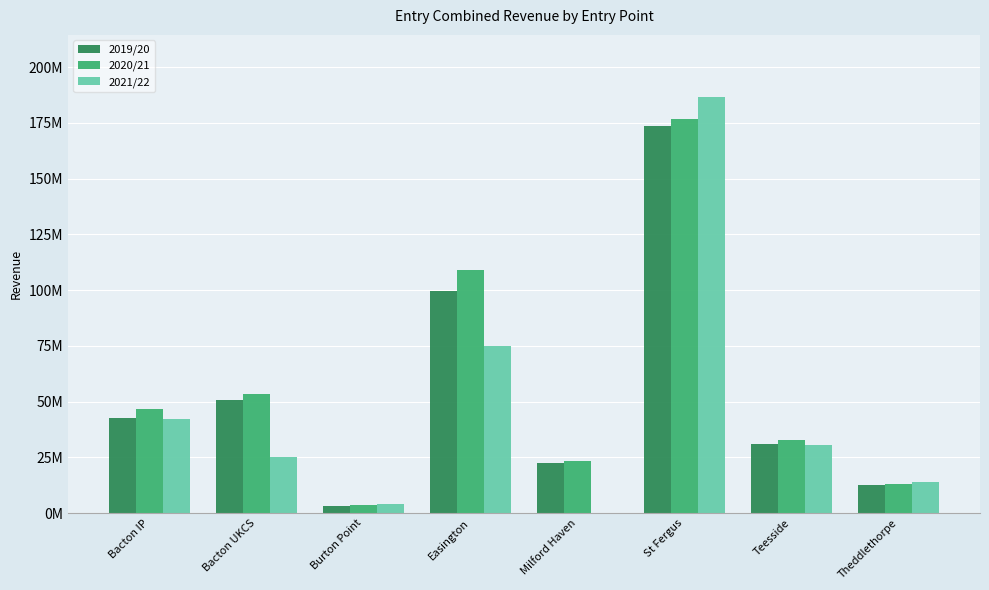

What position from the right is Burton Point?

6